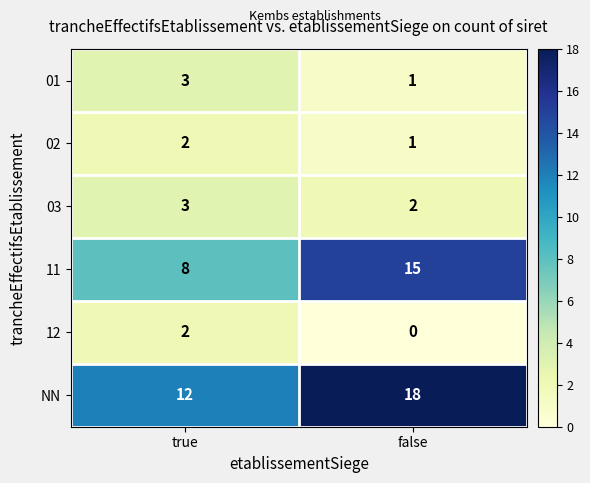

What is the total value across all series at false?

37